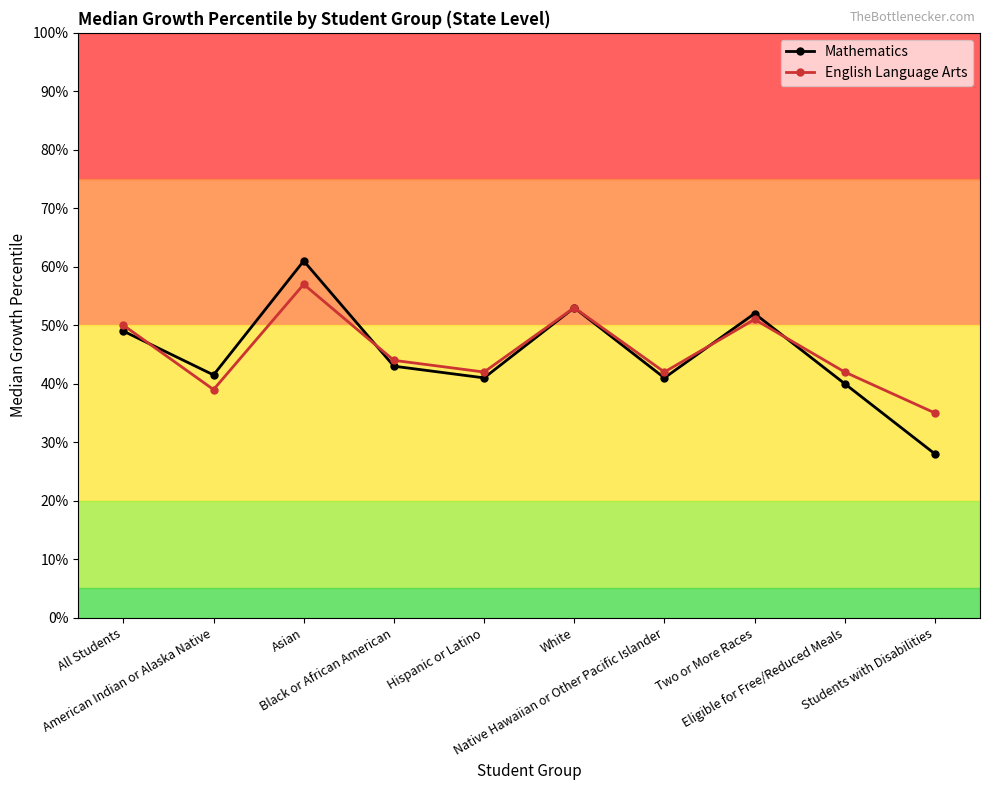

Count the number of data series in this chart.

2